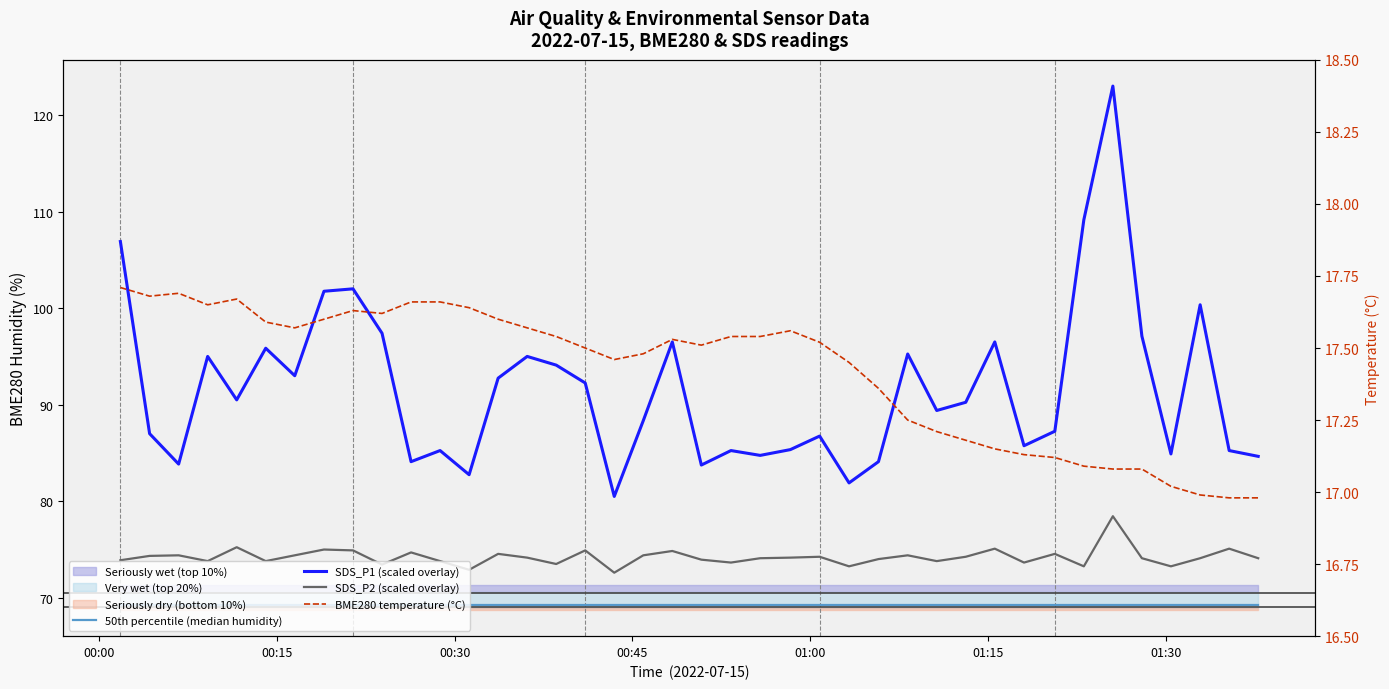

What is the minimum value shown in the chart?

17.0